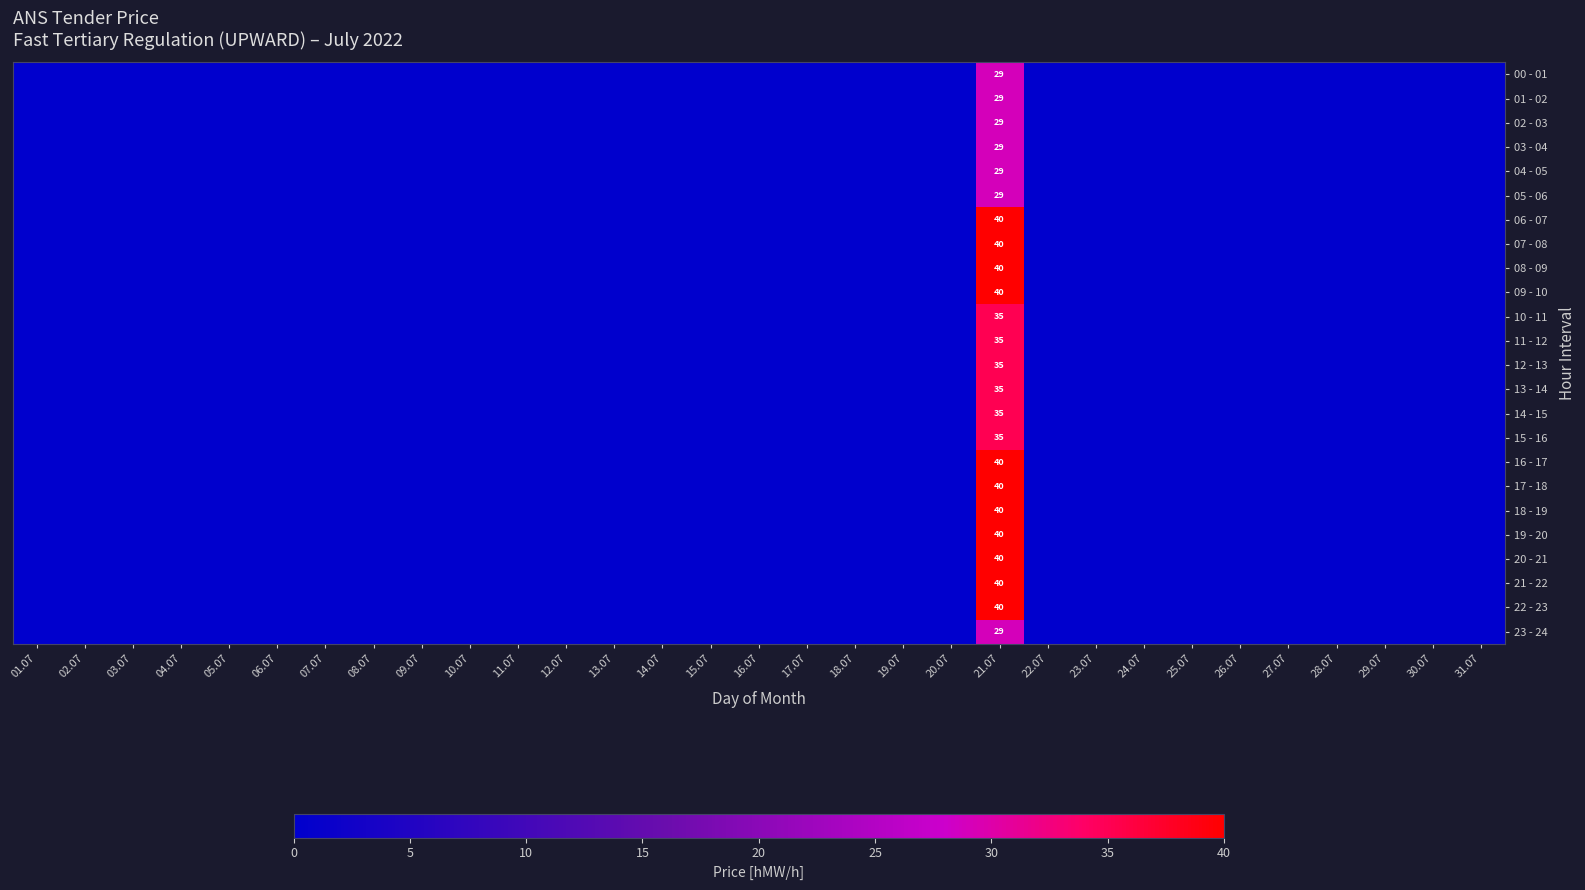

What is the maximum value shown in the chart?

40